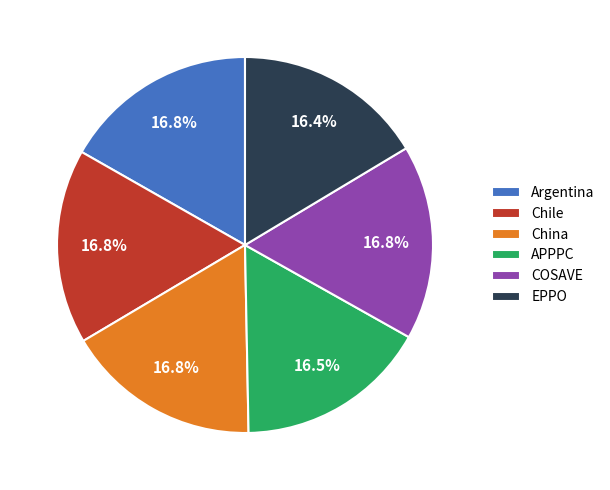

The APPPC slice represents 28% of the pie. True or false?

False